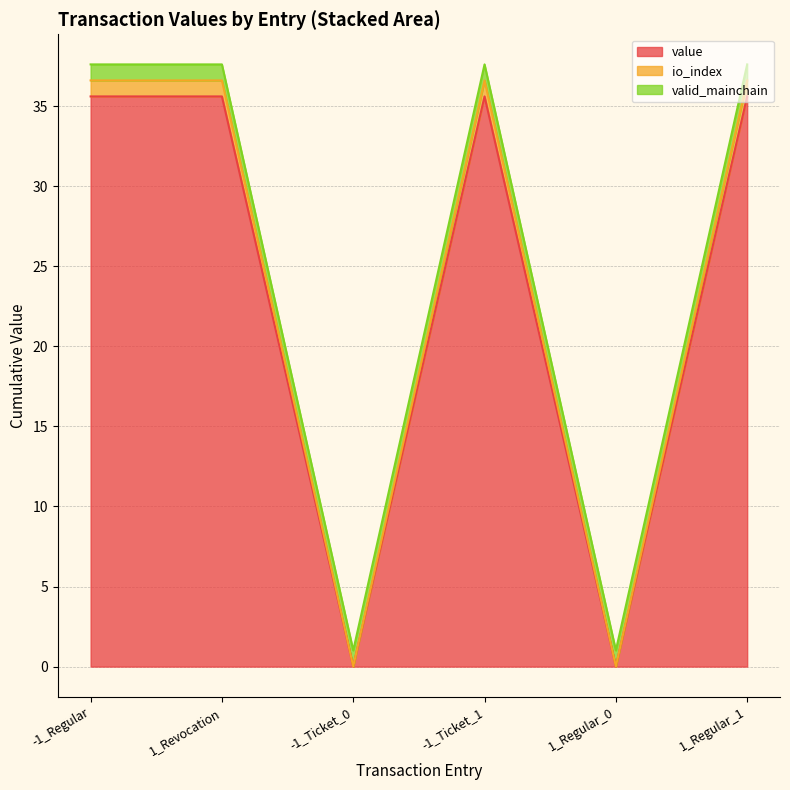

At which category does the chart reach its minimum across all series?

-1_Ticket_0